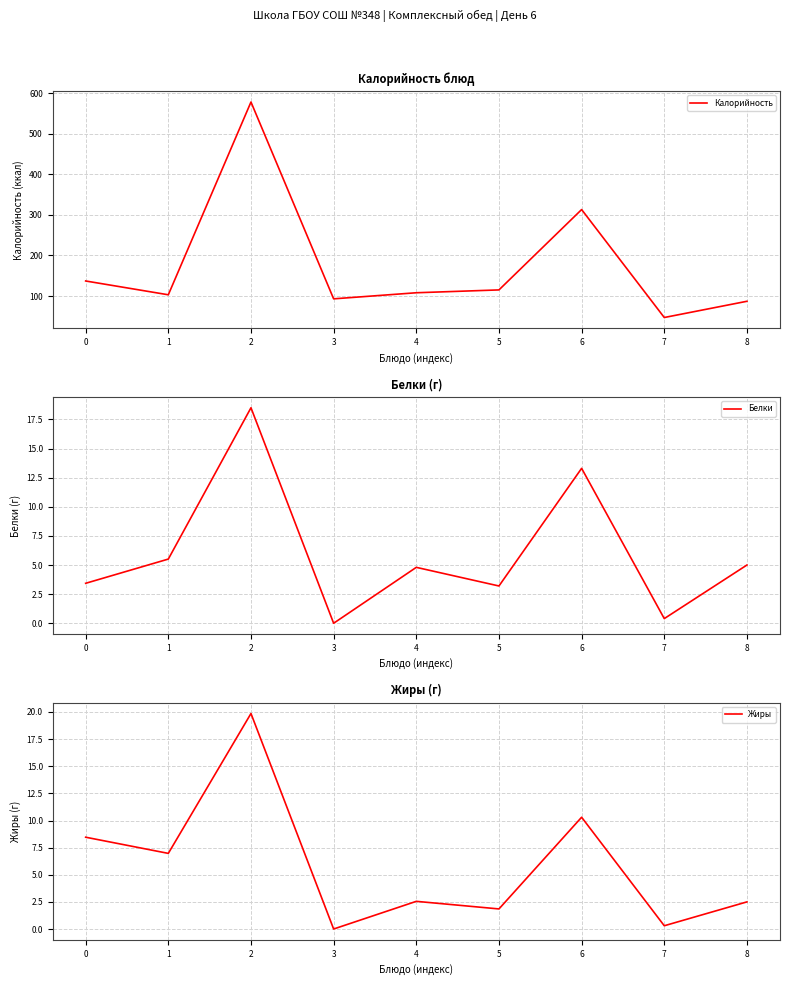

Is the value of Калорийность at 2 greater than the value of Жиры at 5?

Yes